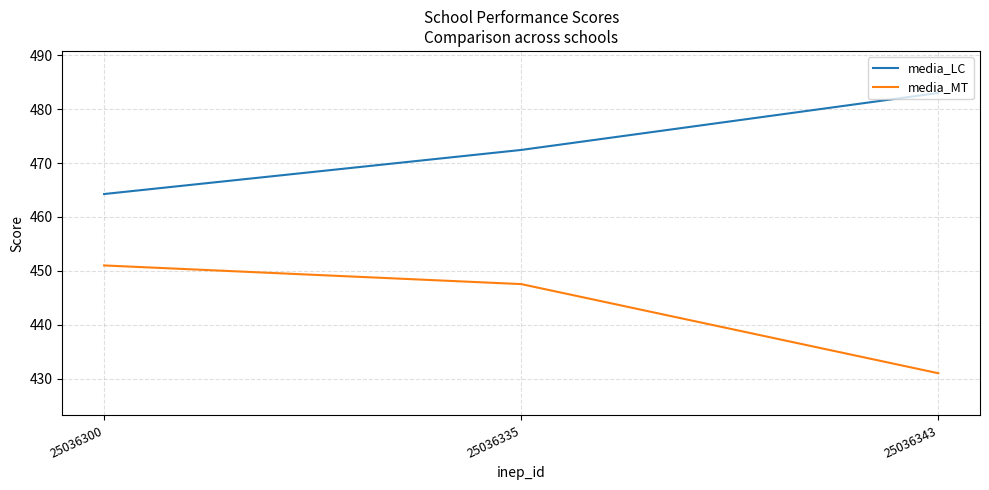

What is the sum of the media_LC values at 25036343 and 25036335?

955.4